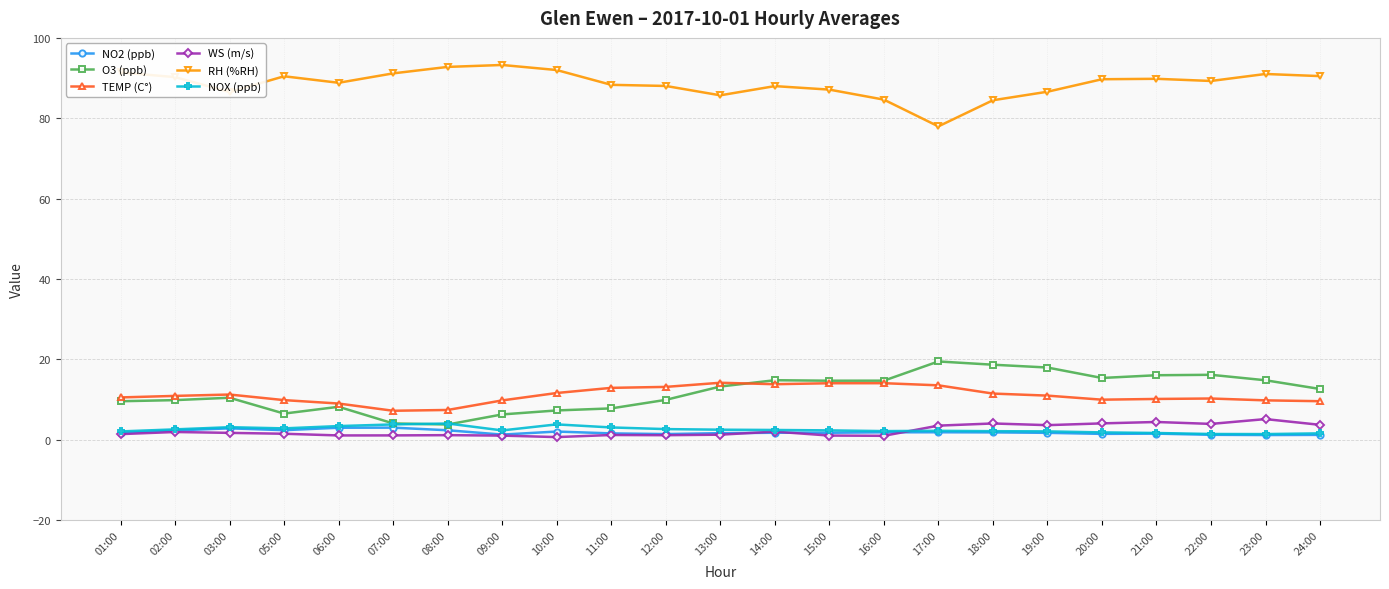

What is the lowest value of the TEMP (C°) series?

7.2